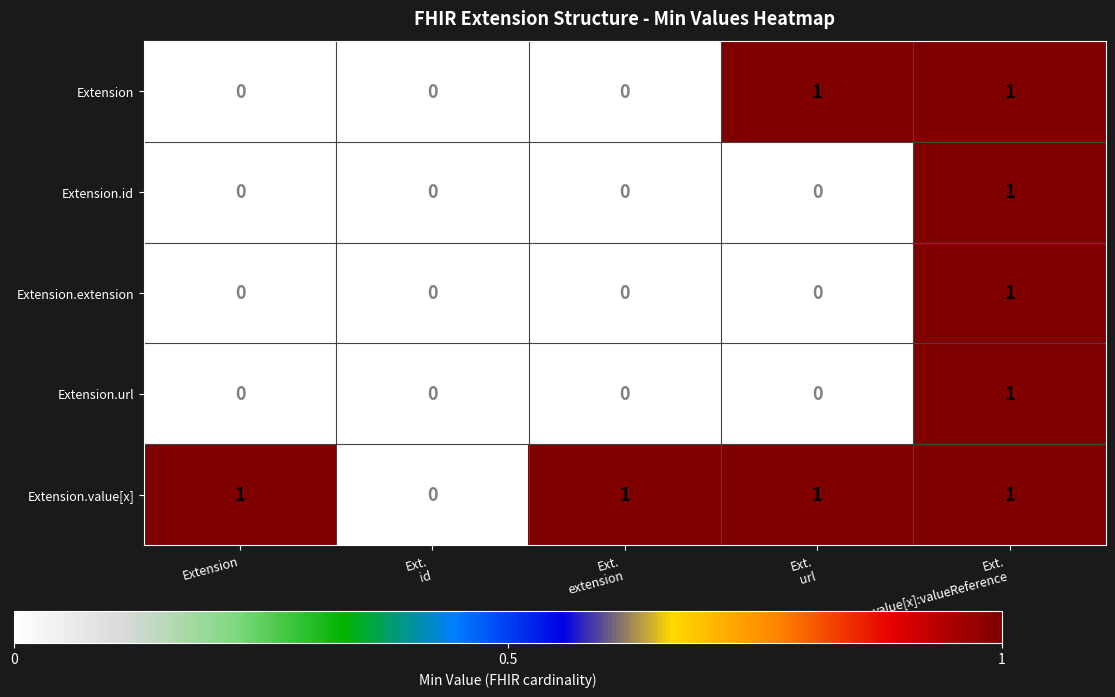

Which series has the largest total across all categories?

Extension.value[x]